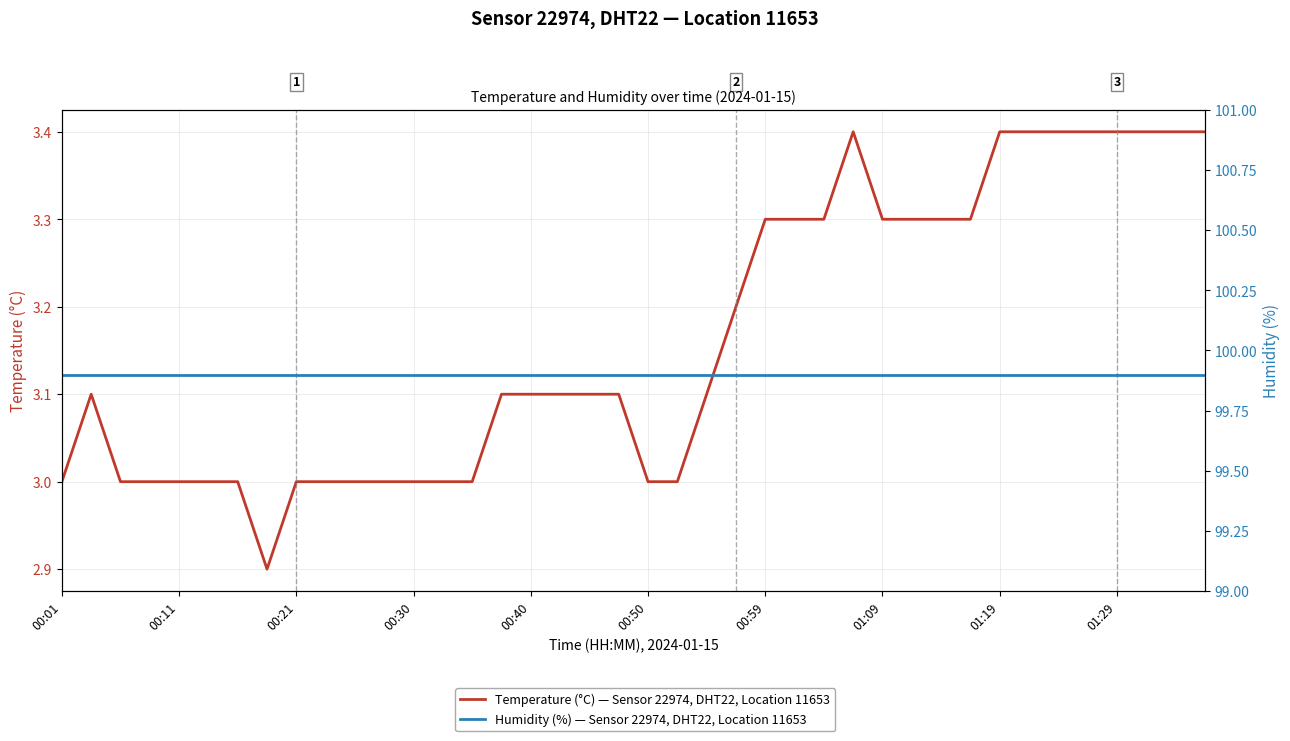

How many interior local peaks does the Temperature (°C) — Sensor 22974, DHT22, Location 11653 series have?

2